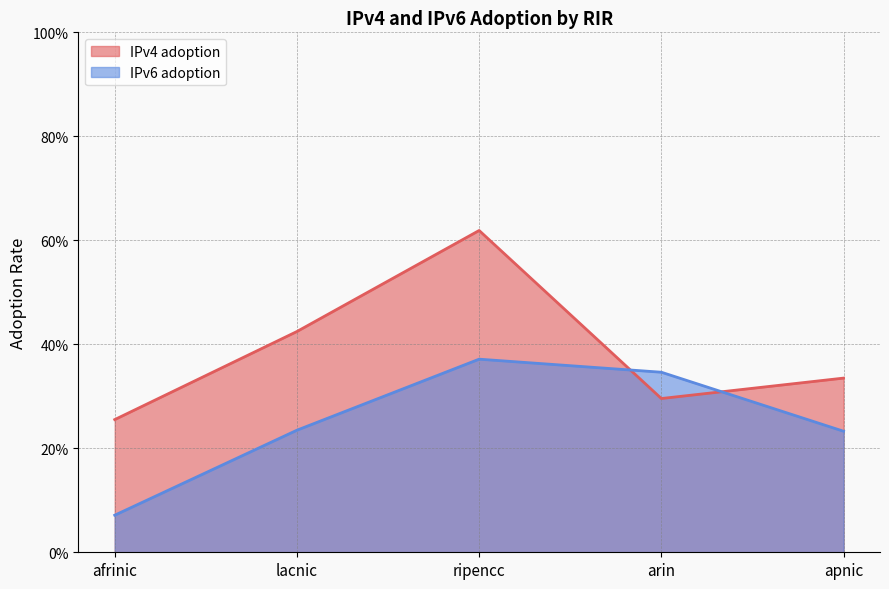

What is the label of the 5th point from the right?

afrinic